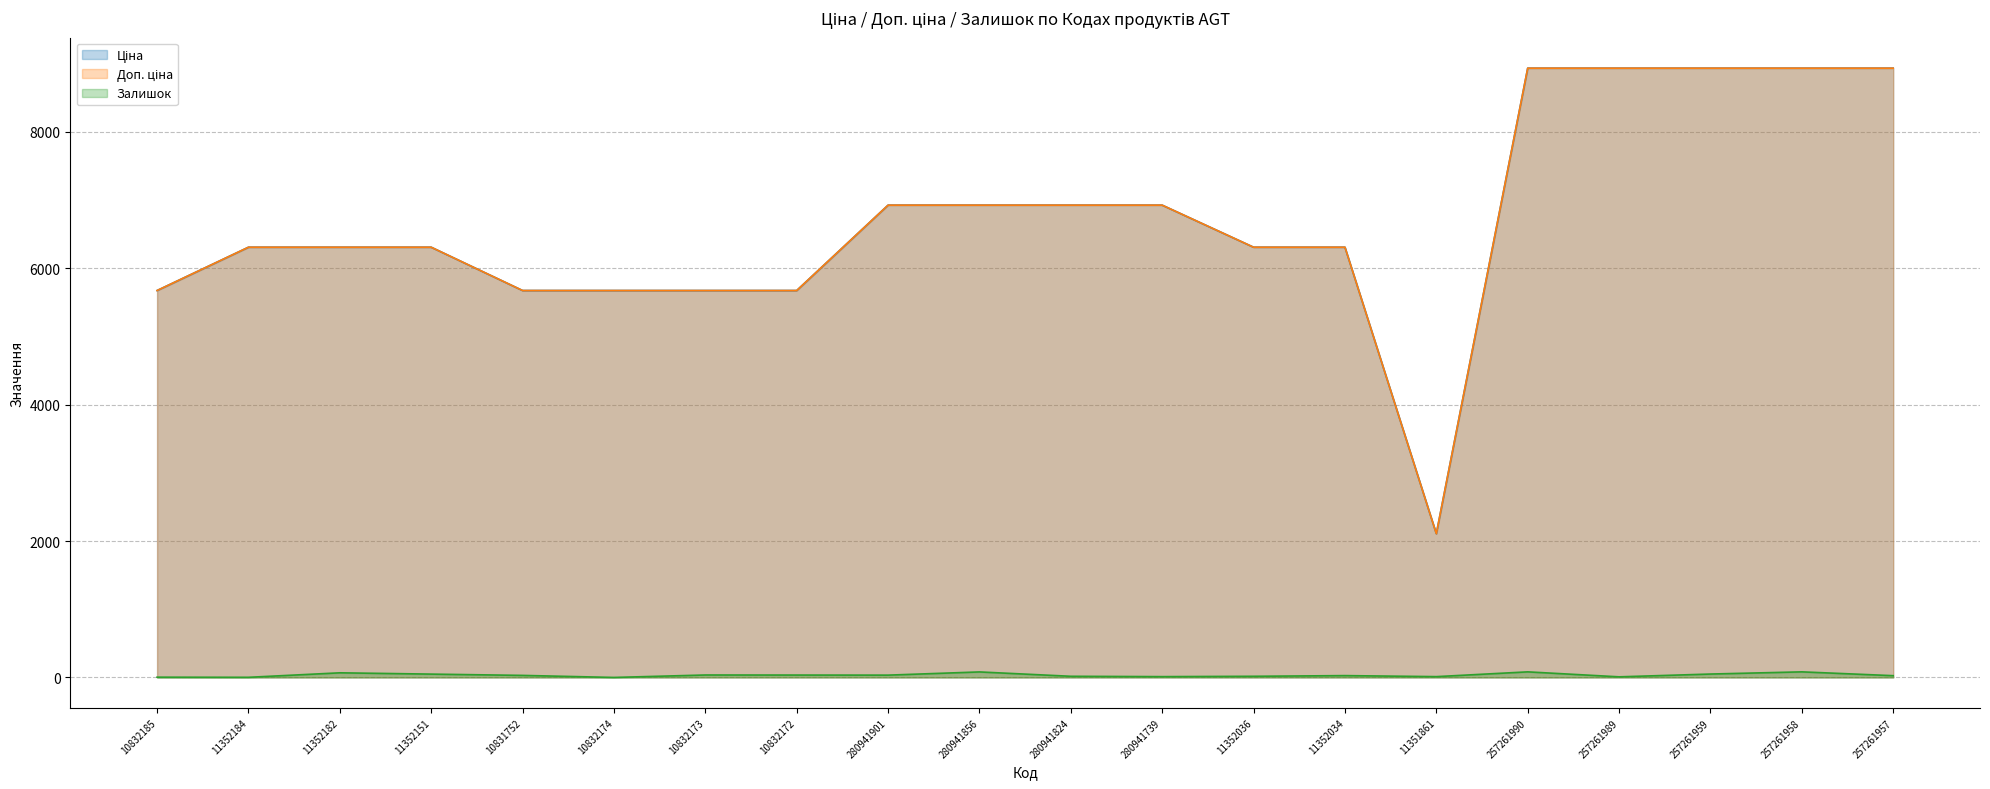

True or false: Залишок and Ціна cross at least once.

False